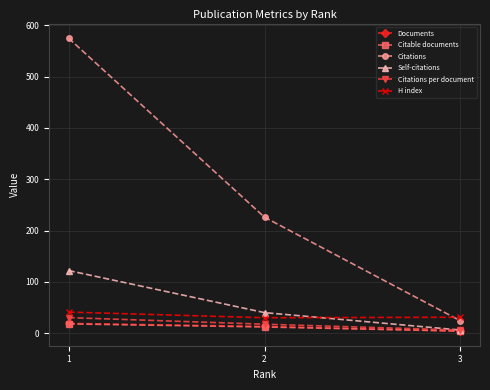

What is the value of the Self-citations point at the 1st from the left?

122.0